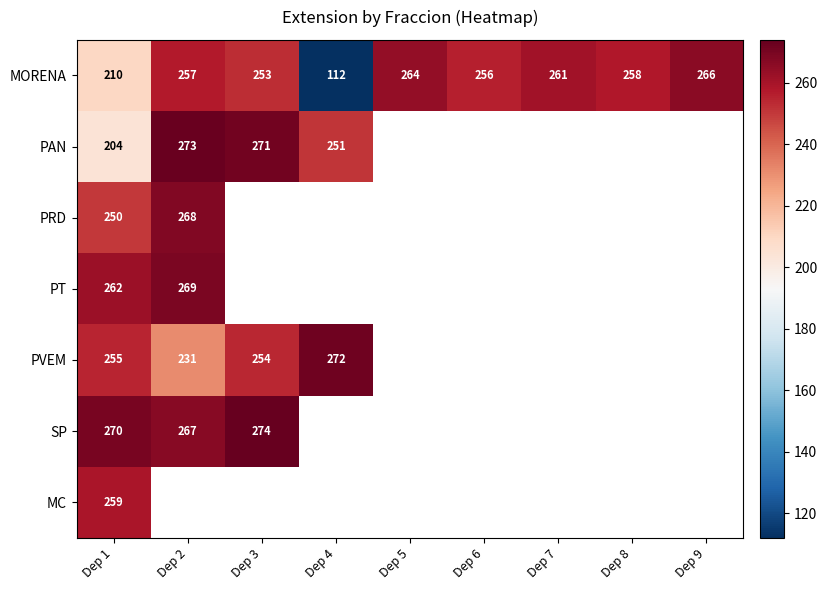

Is it true that SP equals 270 at Dep 1?

True